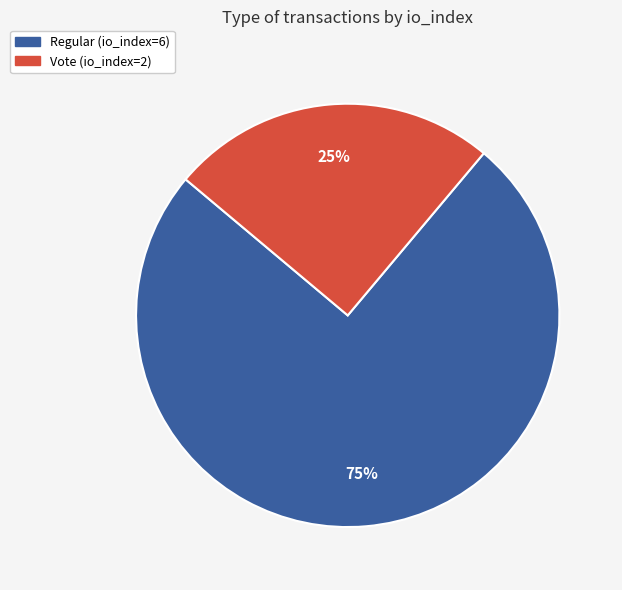

Which has a higher value, Vote (io_index=2) or Regular (io_index=6)?

Regular (io_index=6)